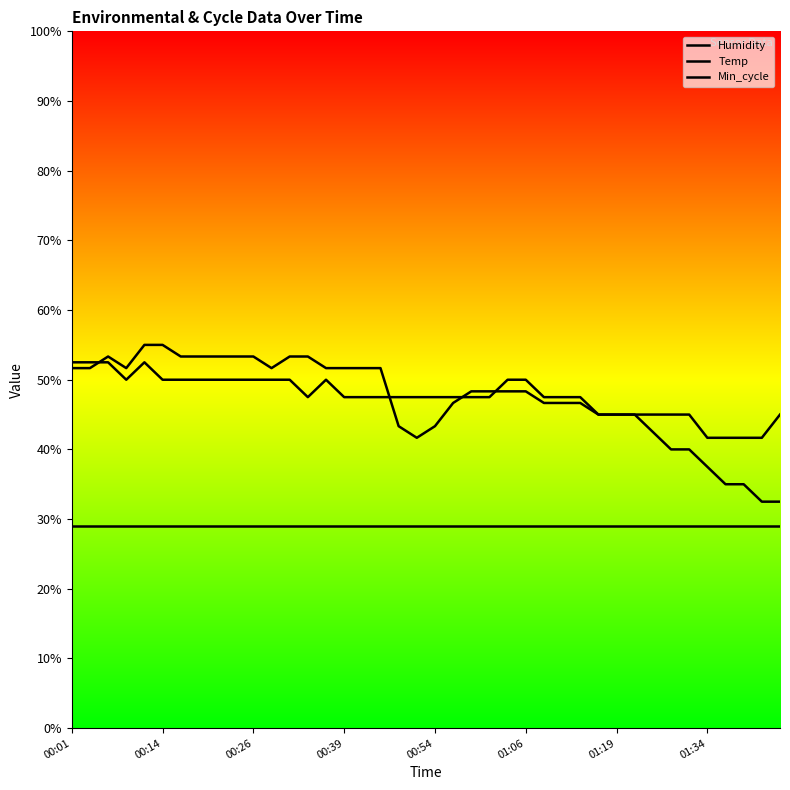

What is the highest value of the Humidity series?

55.0